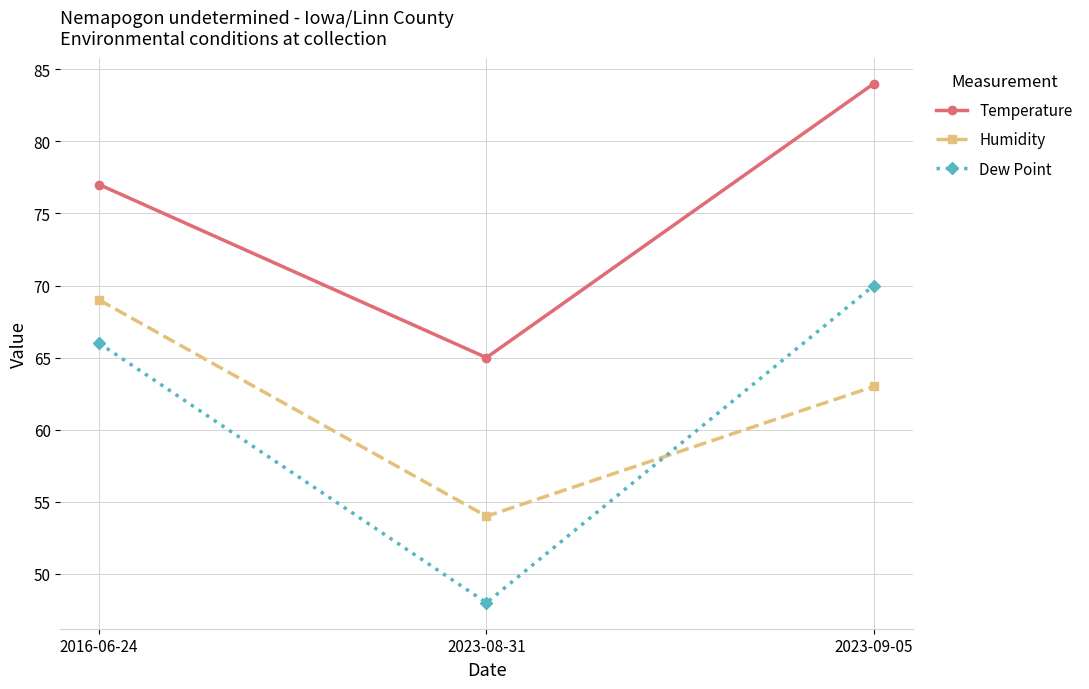

Count the Dew Point values in the range 48 to 70.

3